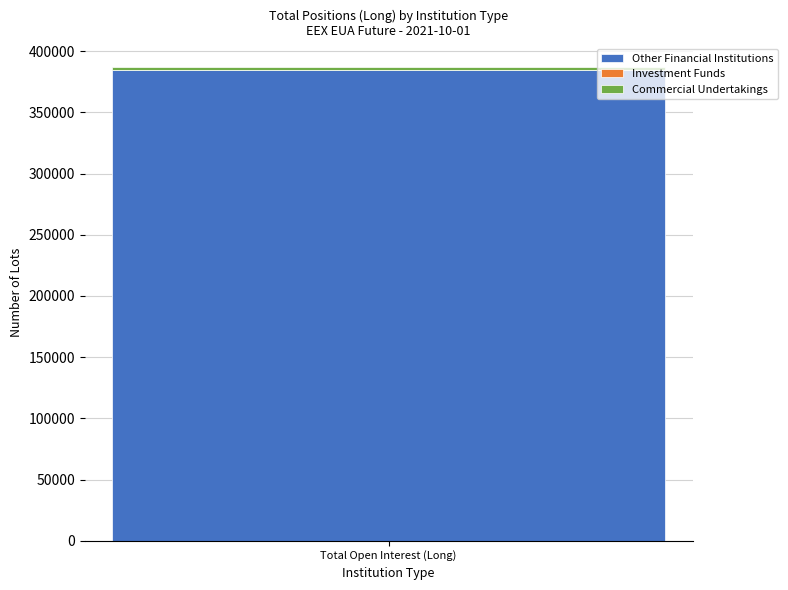

Is it true that Other Financial Institutions equals 555773.4 at Total Open Interest (Long)?

False